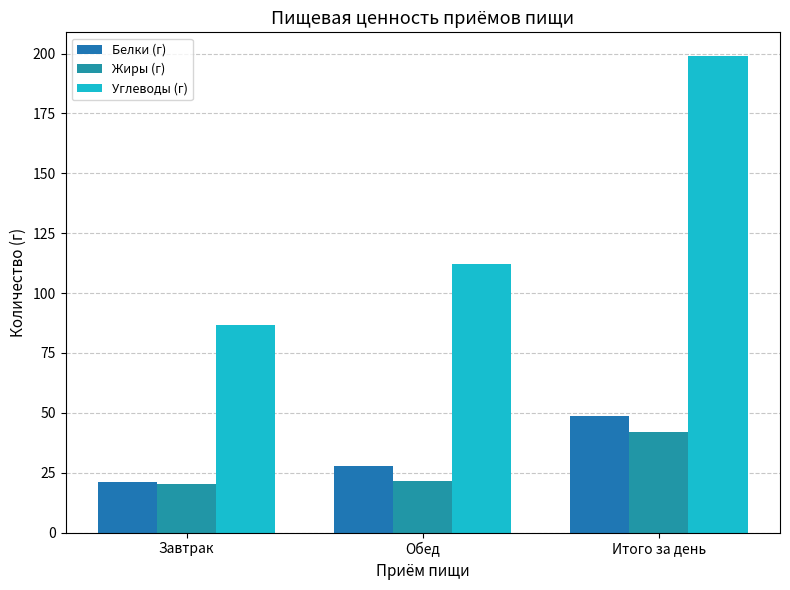

Reading left to right, transcribe all the data shown in this chart.

Белки (г): 21.2	27.7	48.8
Жиры (г): 20.2	21.6	41.8
Углеводы (г): 86.7	112.2	198.9